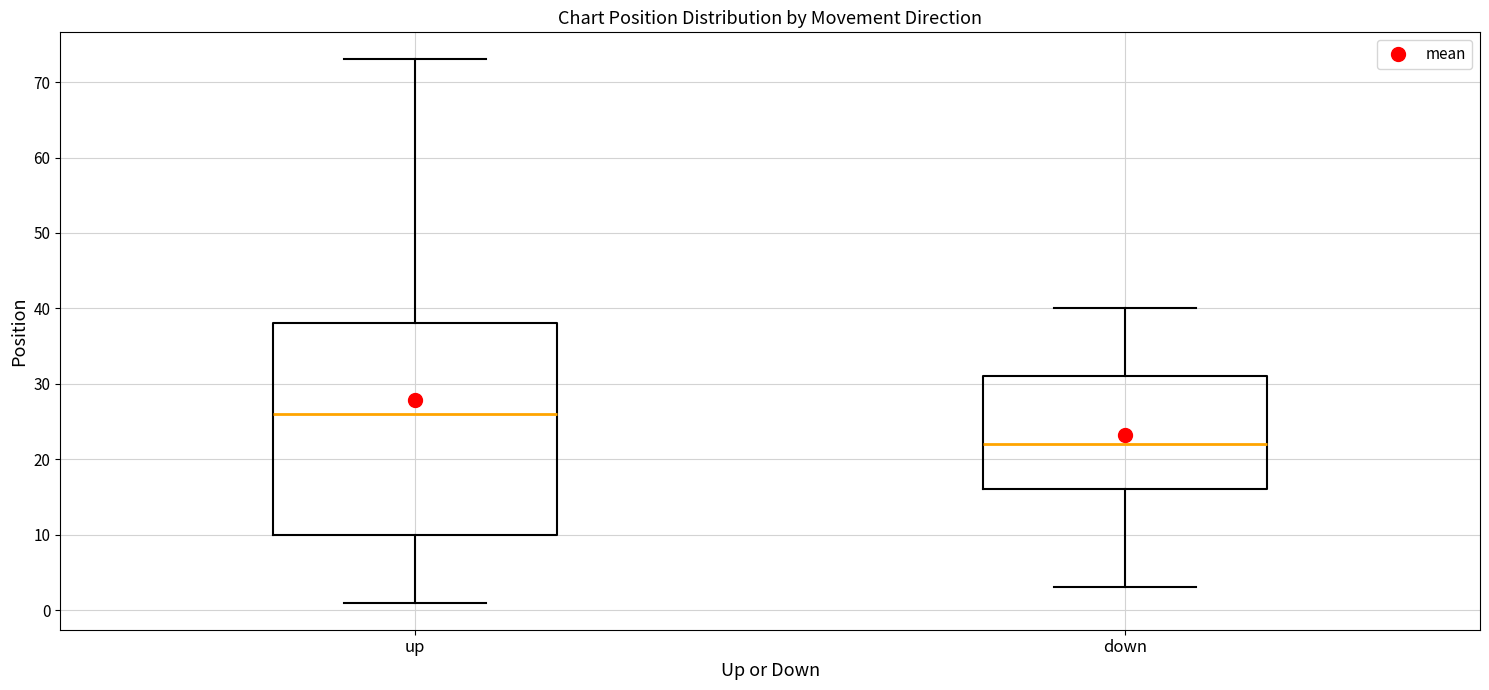

Reading left to right, transcribe this box plot: for each box, give where its median line is, the range the box spans, and where its two whiskers end, as read against the y-axis. The values are not printed on the chart, so give them approximately, as read against the axis.

up: median 26, box 10 to 38, whiskers 1 to 73
down: median 22, box 16 to 31, whiskers 3 to 40